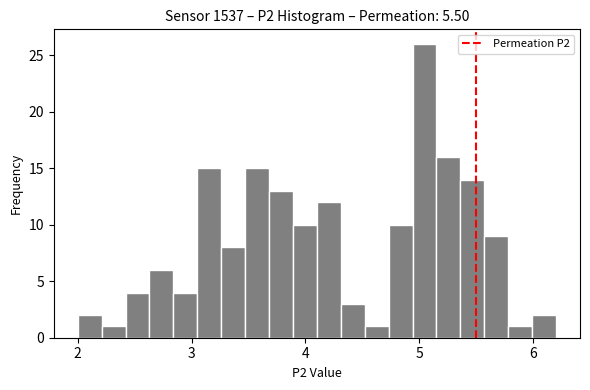

Read against the x-axis, roughly where is the centre of the tallest bar?

5.0